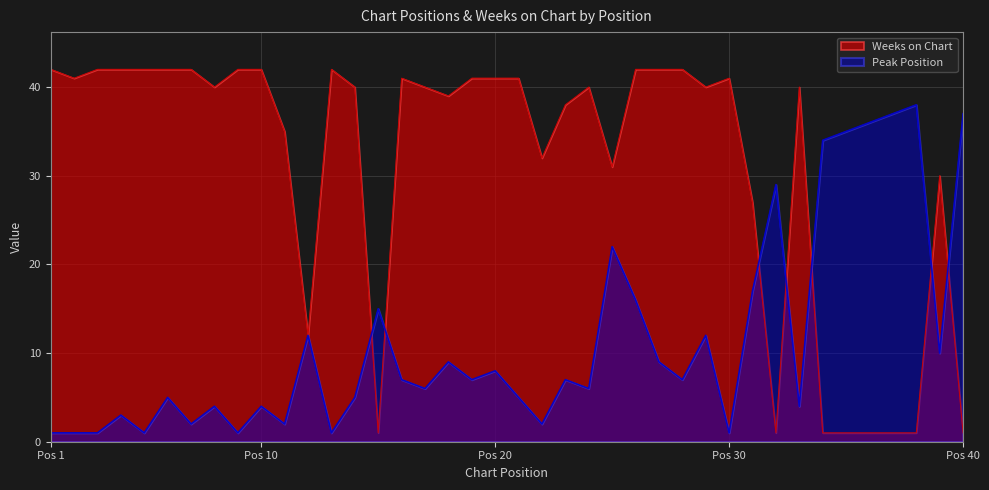

How many interior local valleys does the Peak Position series have?

13